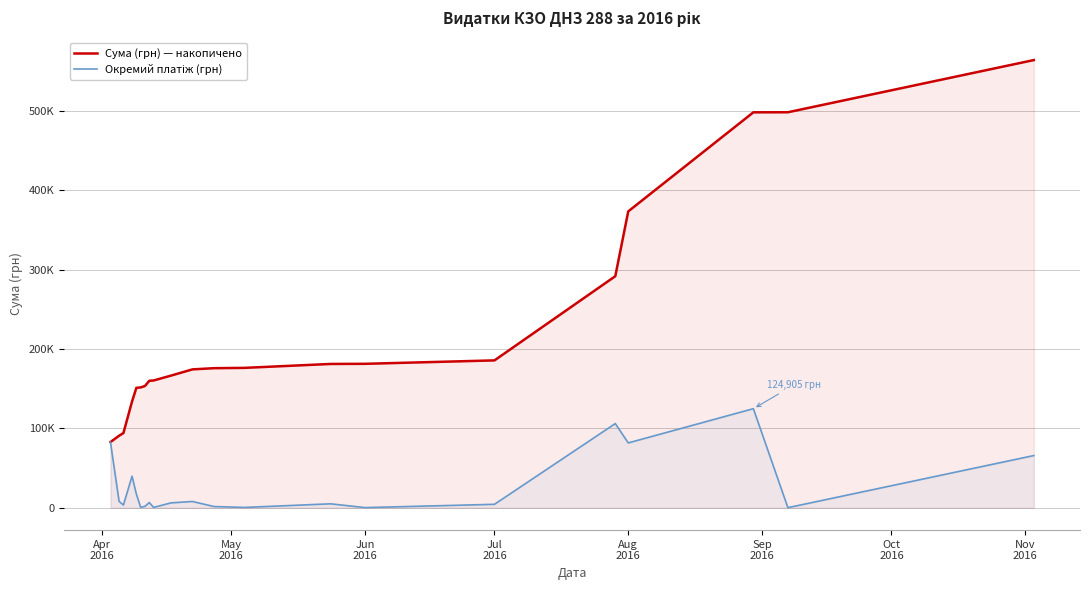

What position from the right is Jun 2016?

7